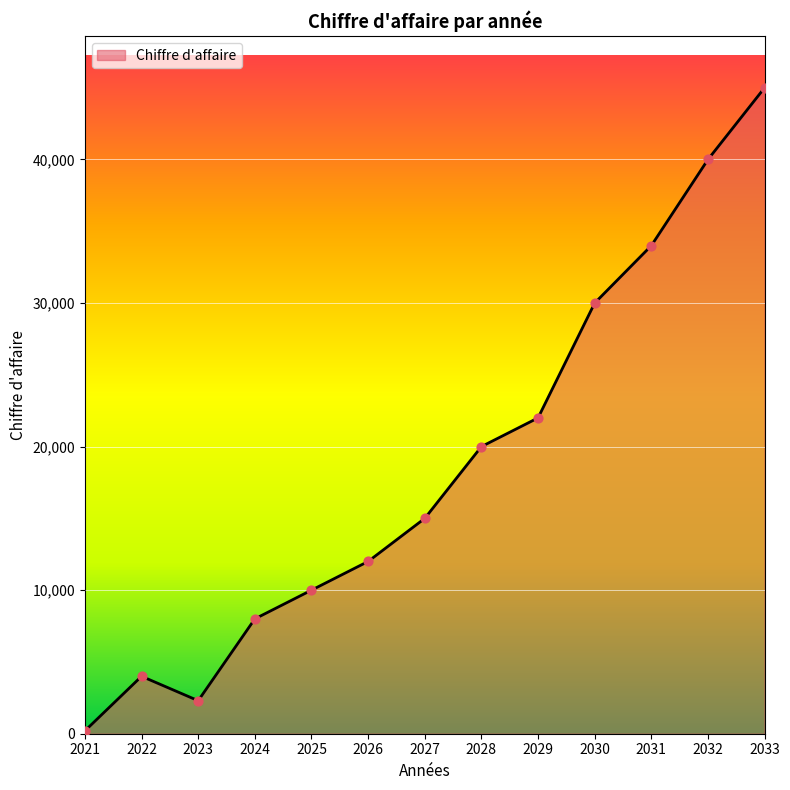

Between 2022 and 2032, which is larger?

2032